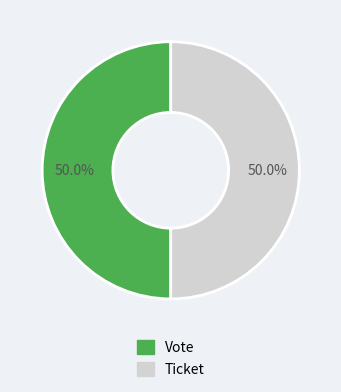

How many segments does this pie chart have?

2